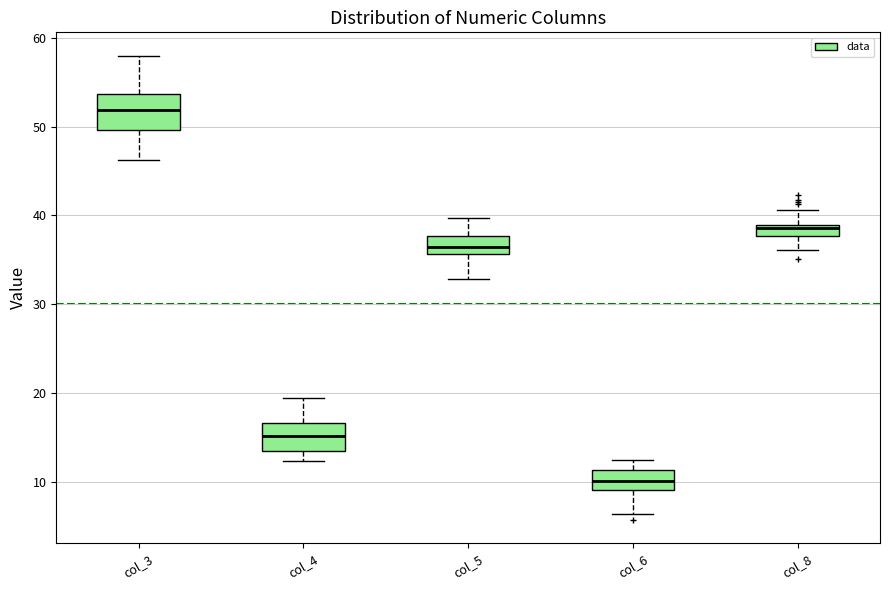

Where does the upper whisker of the box for col_5 end on the y-axis? The values are not printed on the chart, so give them approximately, as read against the axis.

40